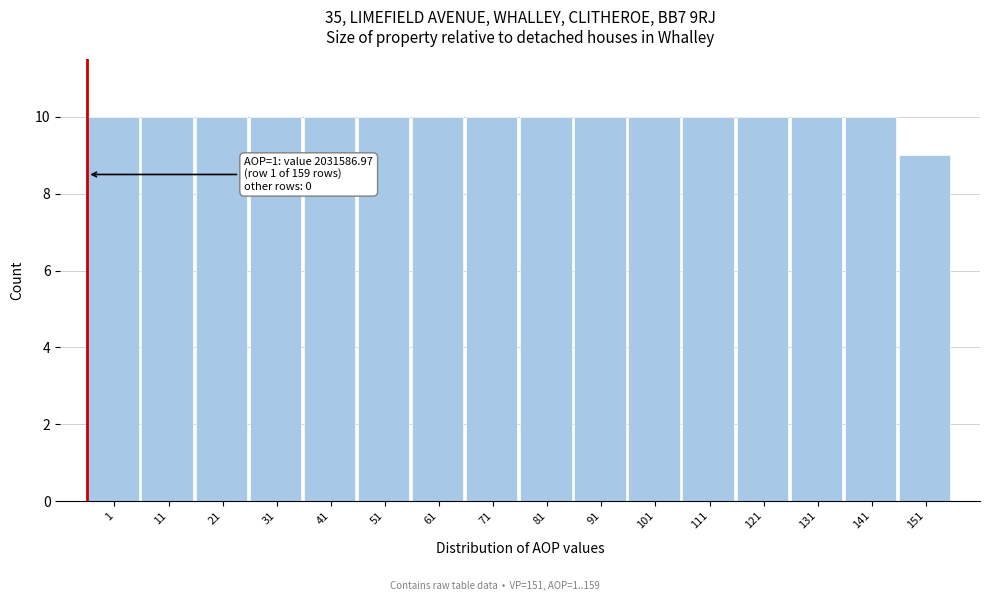

Reading left to right, list all the values displayed in this chart.

10	10	10	10	10	10	10	10	10	10	10	10	10	10	10	9